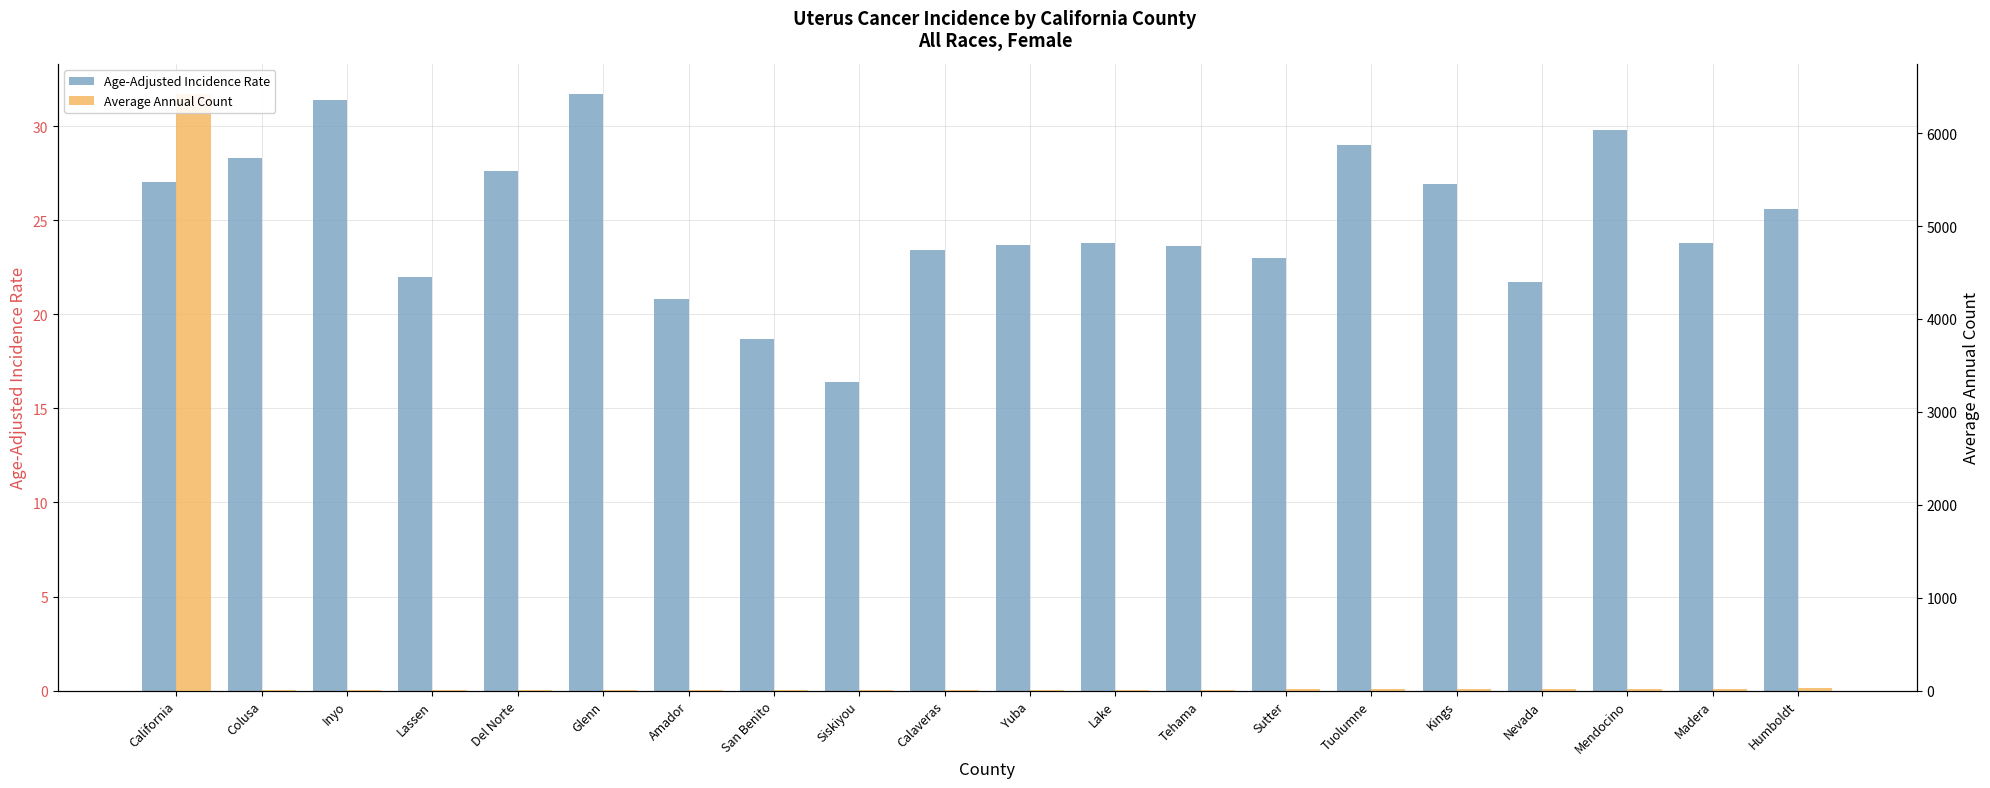

List the series in order of their peak value, lowest first.

Age-Adjusted Incidence Rate, Average Annual Count